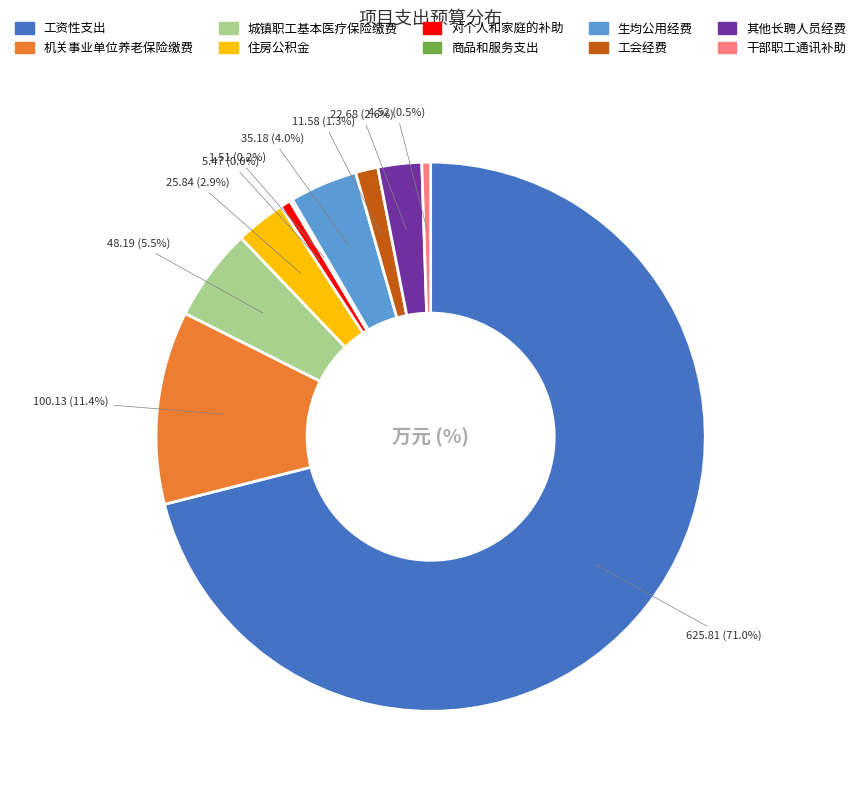

What is the largest slice in the pie chart?

工资性支出